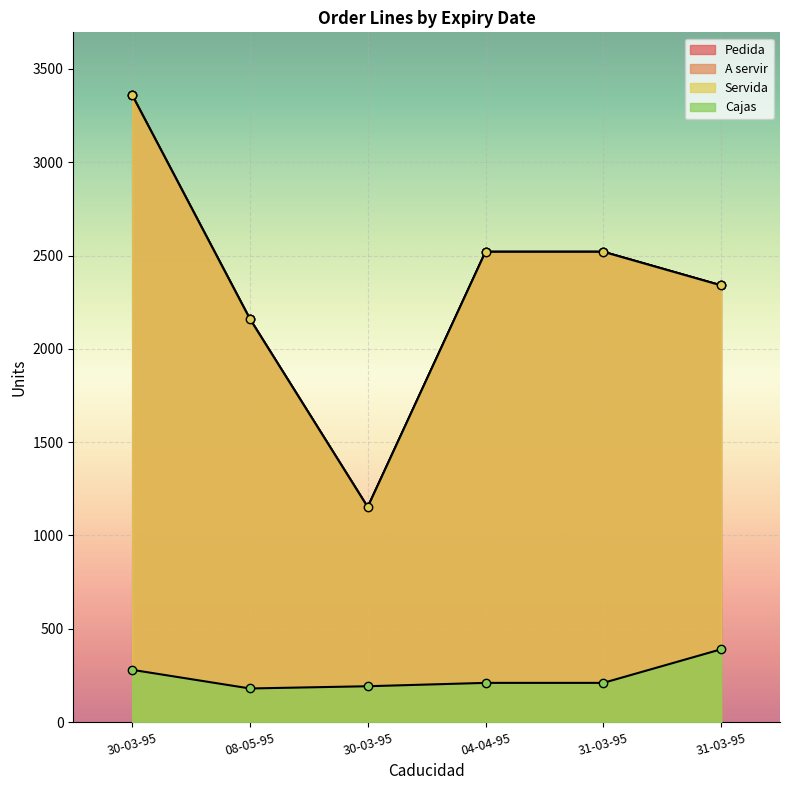

Which series has the largest total across all categories?

Pedida